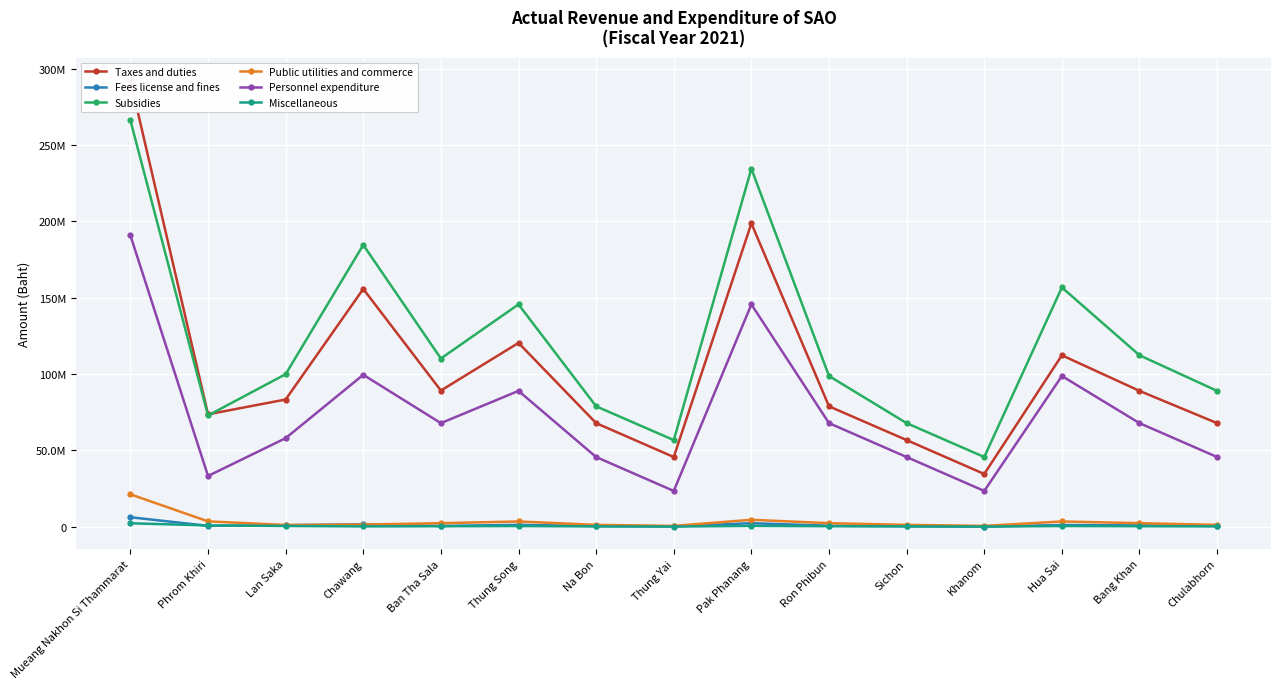

At how many categories does at least one series exceed 178663703?

3